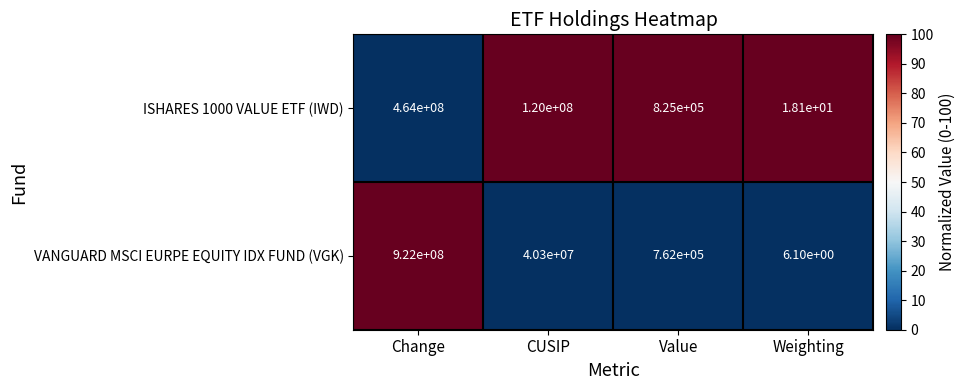

What is the sum of the VANGUARD MSCI EURPE EQUITY IDX FUND (VGK) values at Weighting and CUSIP?

40300006.1